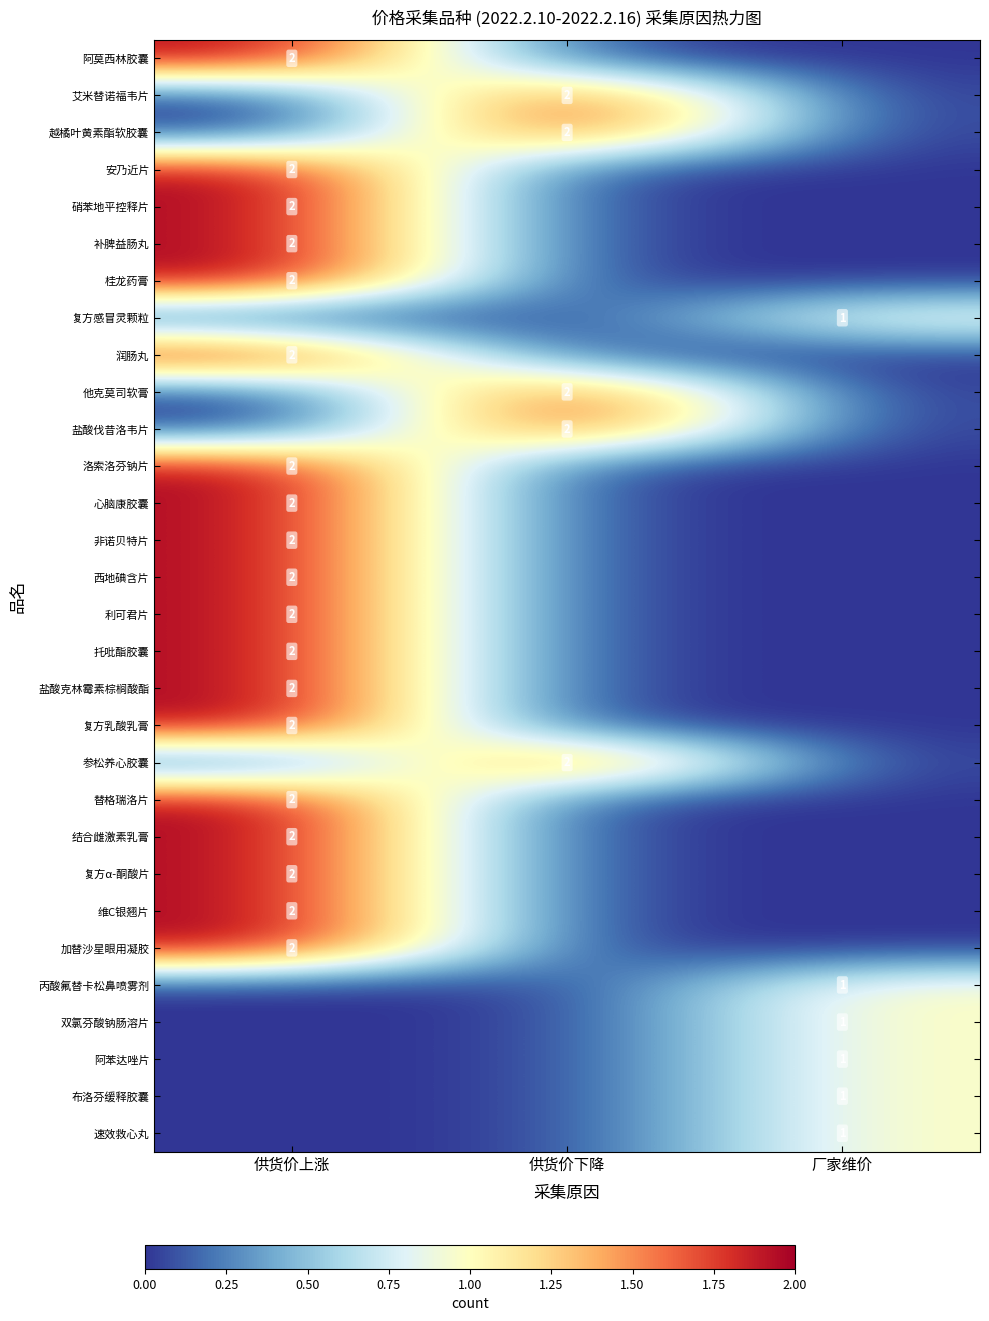

How many distinct data groups are displayed?

30